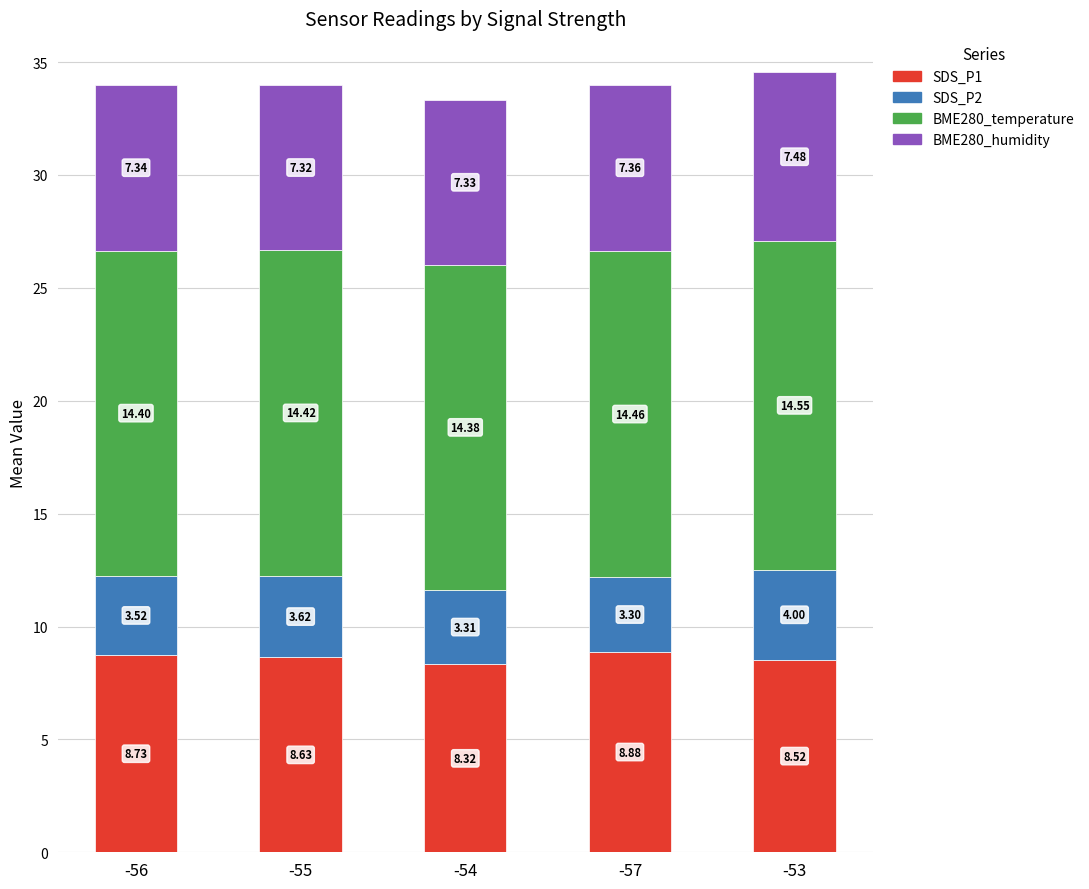

Rank the categories by SDS_P1 value from highest to lowest.

-57, -56, -55, -53, -54